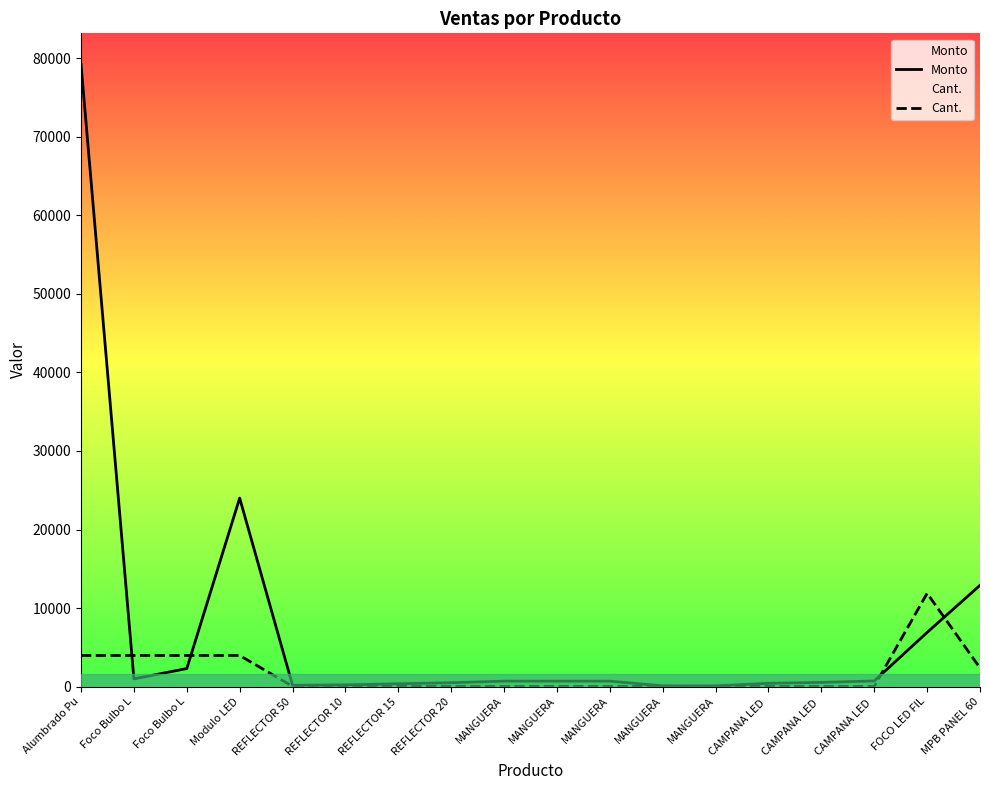

What is the sum of all Cant. values?

30571.2